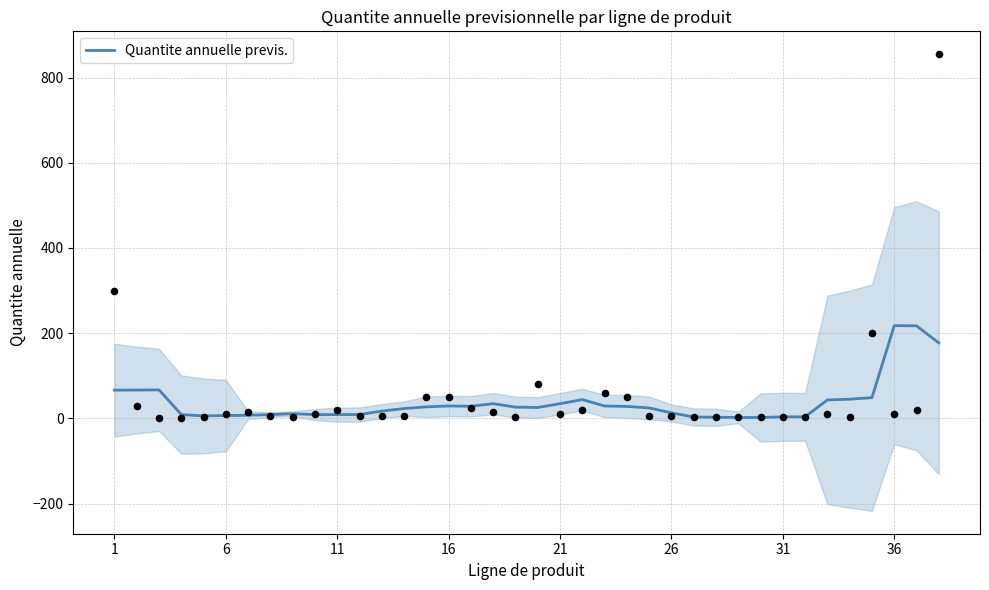

What is the maximum value for Quantite annuelle previs.?

217.6